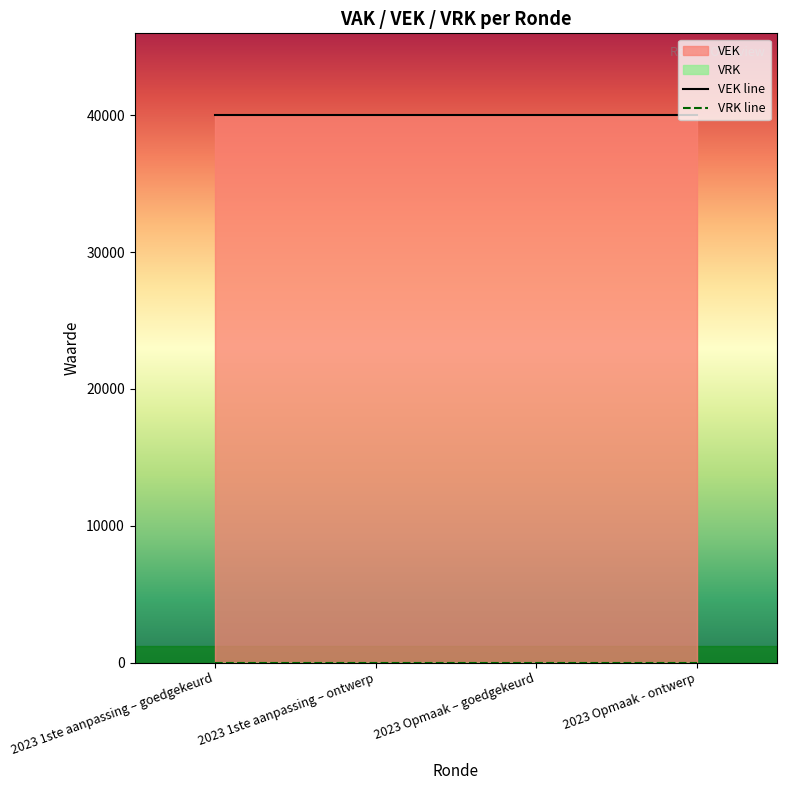

List the series in order of their overall mean, highest first.

VEK line, VRK line